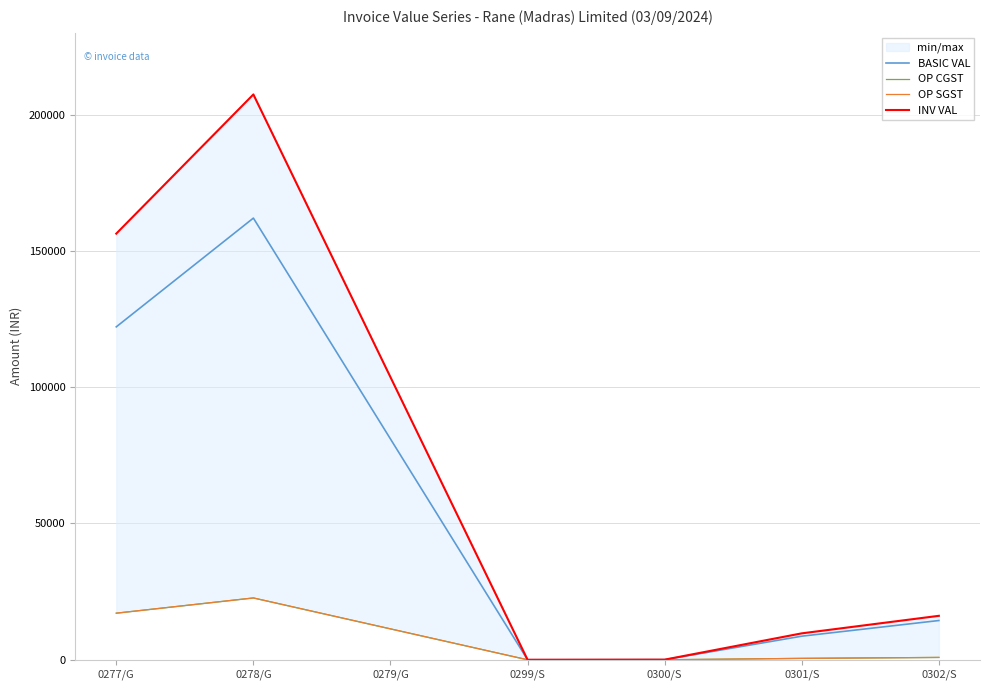

What are all the series names shown in the legend?

BASIC VAL, OP CGST, OP SGST, INV VAL